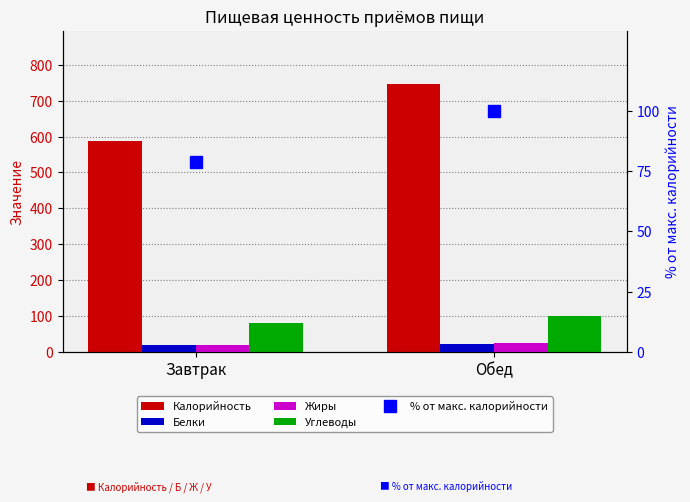

What is the label of the 1st bar from the left?

Завтрак